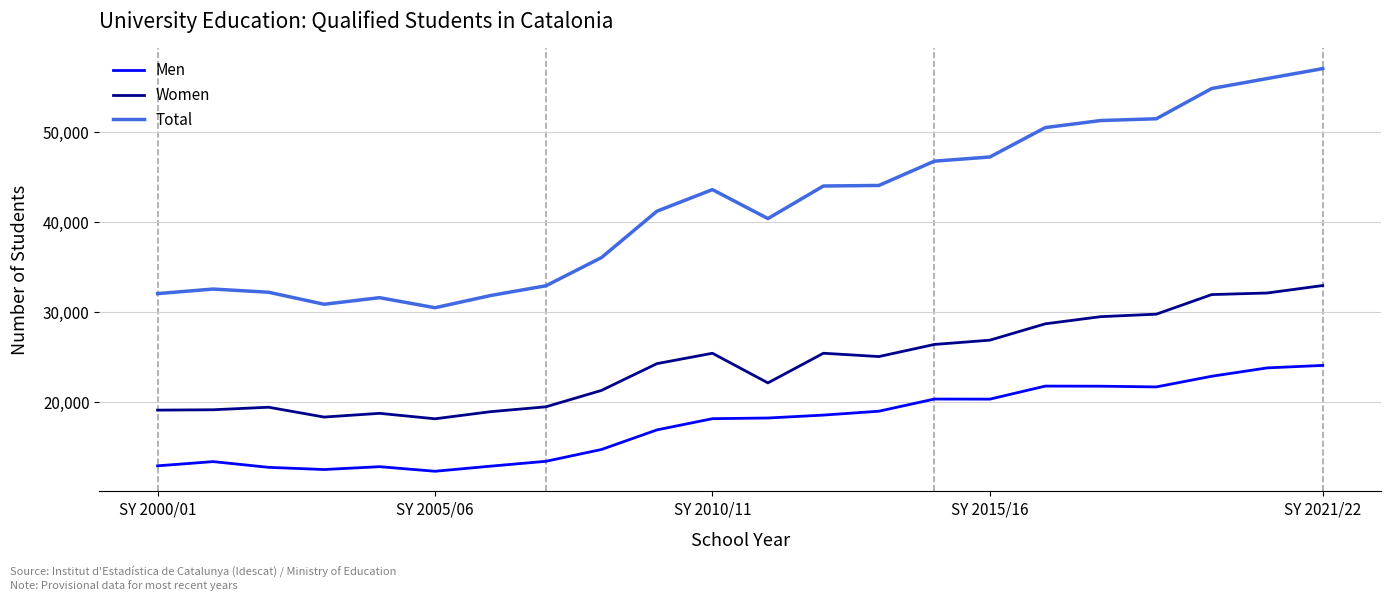

Which series has the widest spread of values?

Total